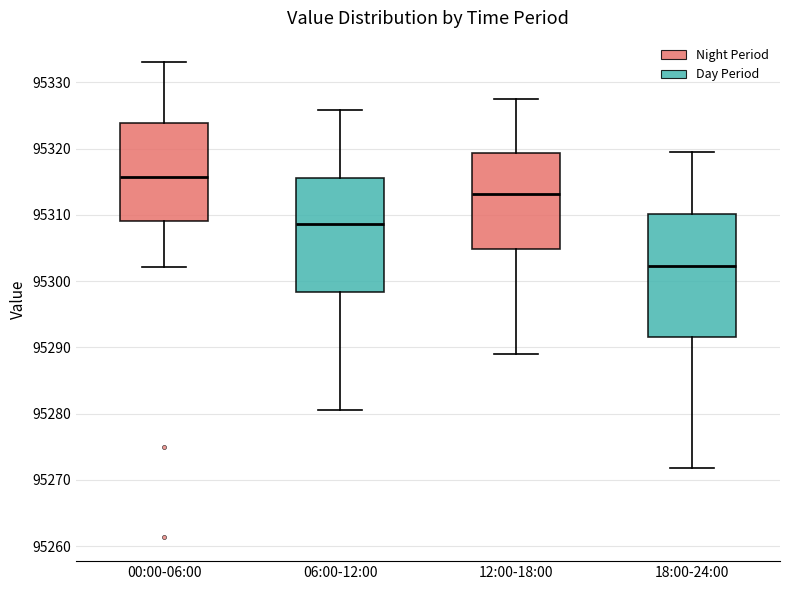

Where does the upper whisker of the box for 06:00-12:00 end on the y-axis? The values are not printed on the chart, so give them approximately, as read against the axis.

95326